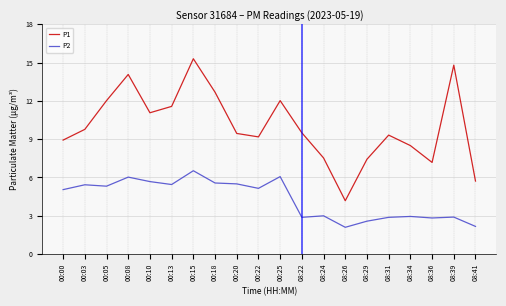

True or false: P1 has a value of 12.7 at 00:18.

True